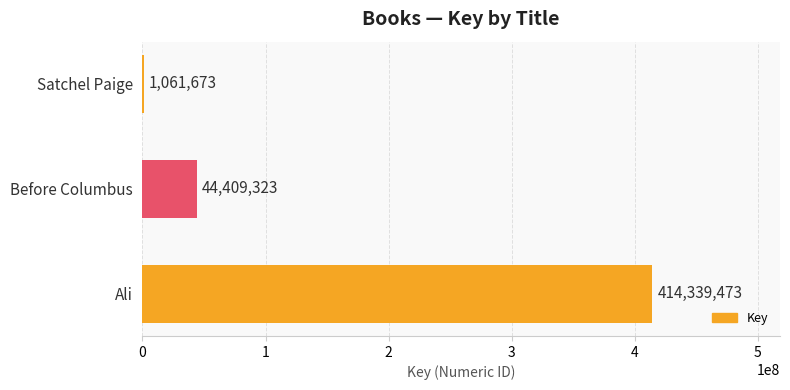

Does the chart contain stacked bars?

No